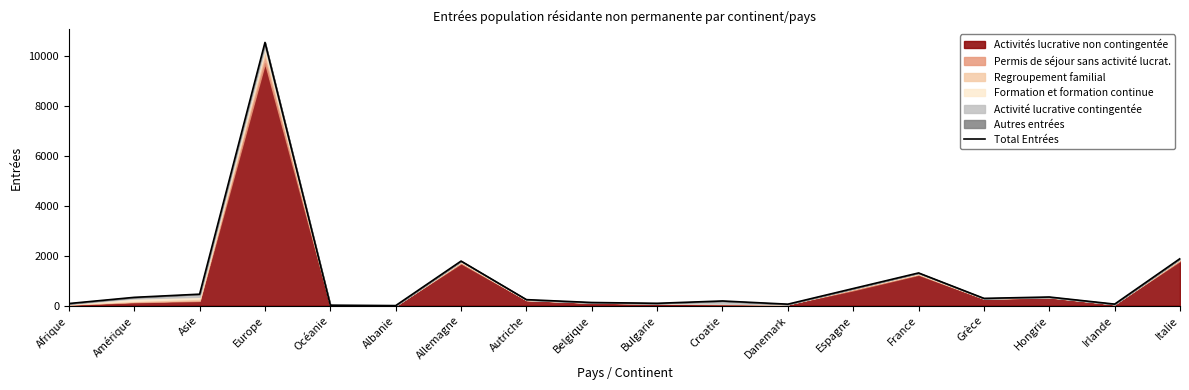

How many points are lower than both their immediate neighbors (excluding endpoints)?

5